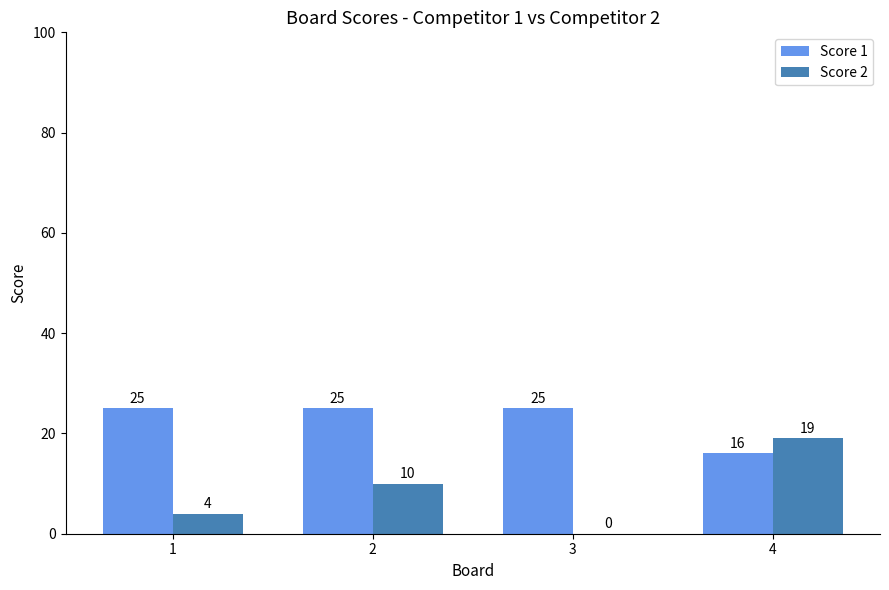

What is the greatest value displayed?

25